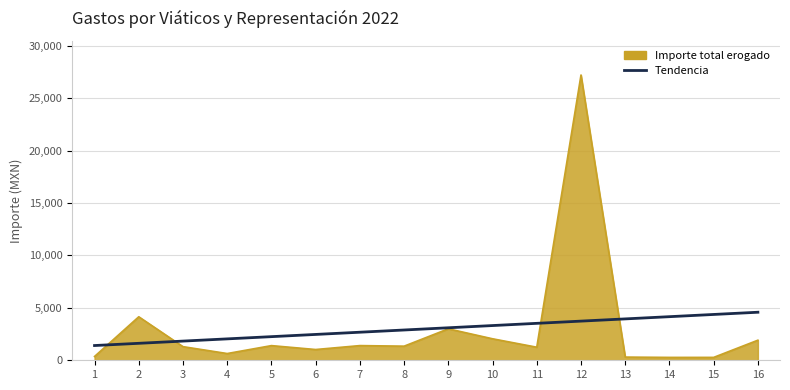

What is the greatest value displayed?

27203.2